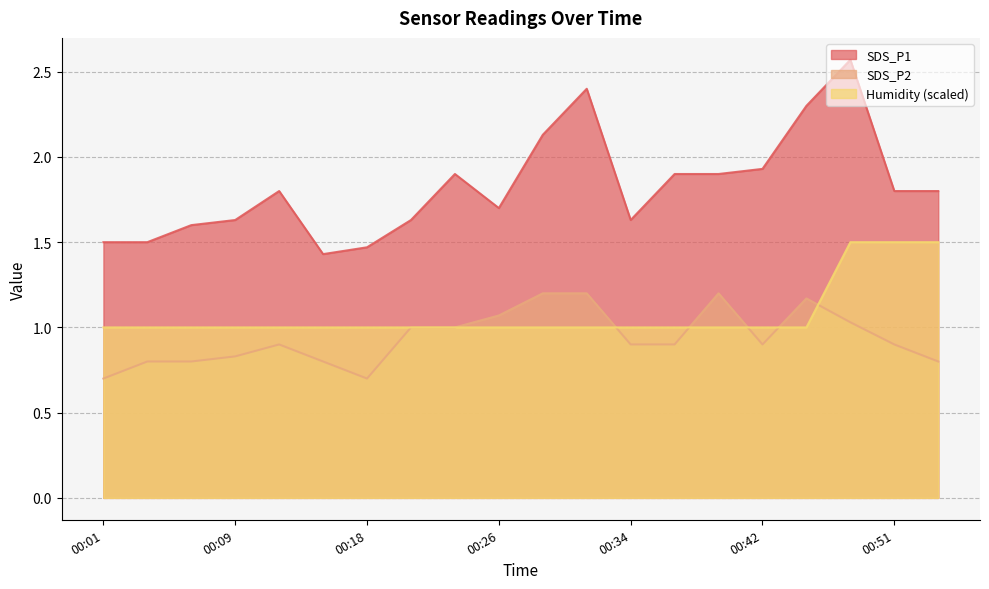

Which series has the widest spread of values?

SDS_P1